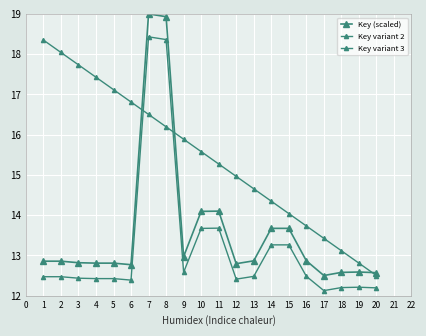

Is this an area chart (filled region under the line)?

No